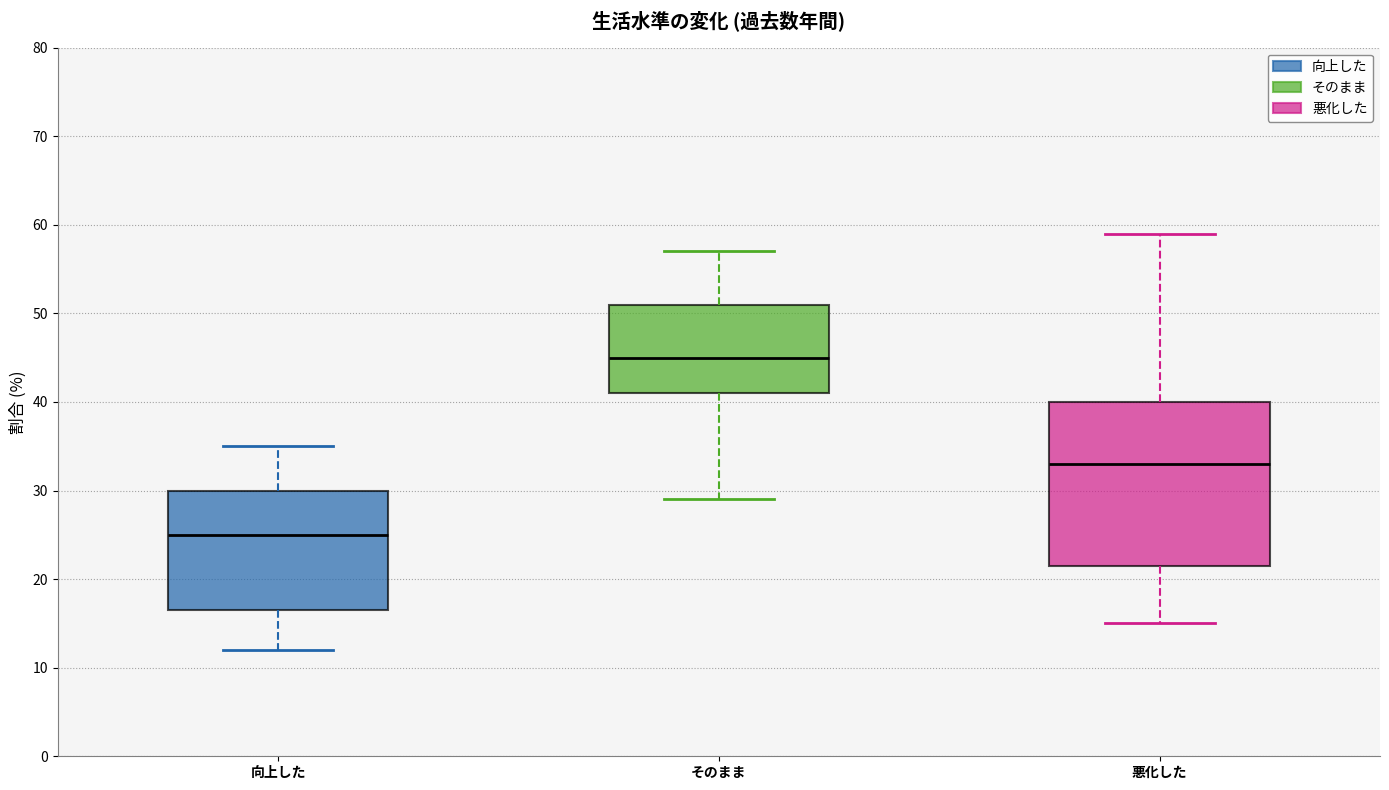

Which box's median line is the lowest?

向上した